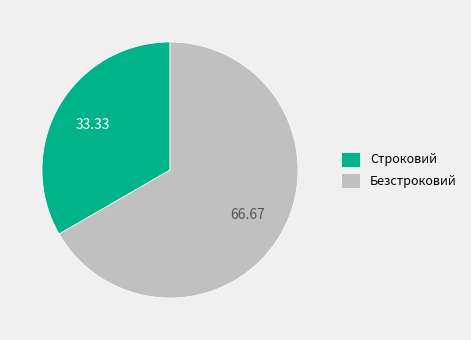

Count the number of slices in the pie.

2